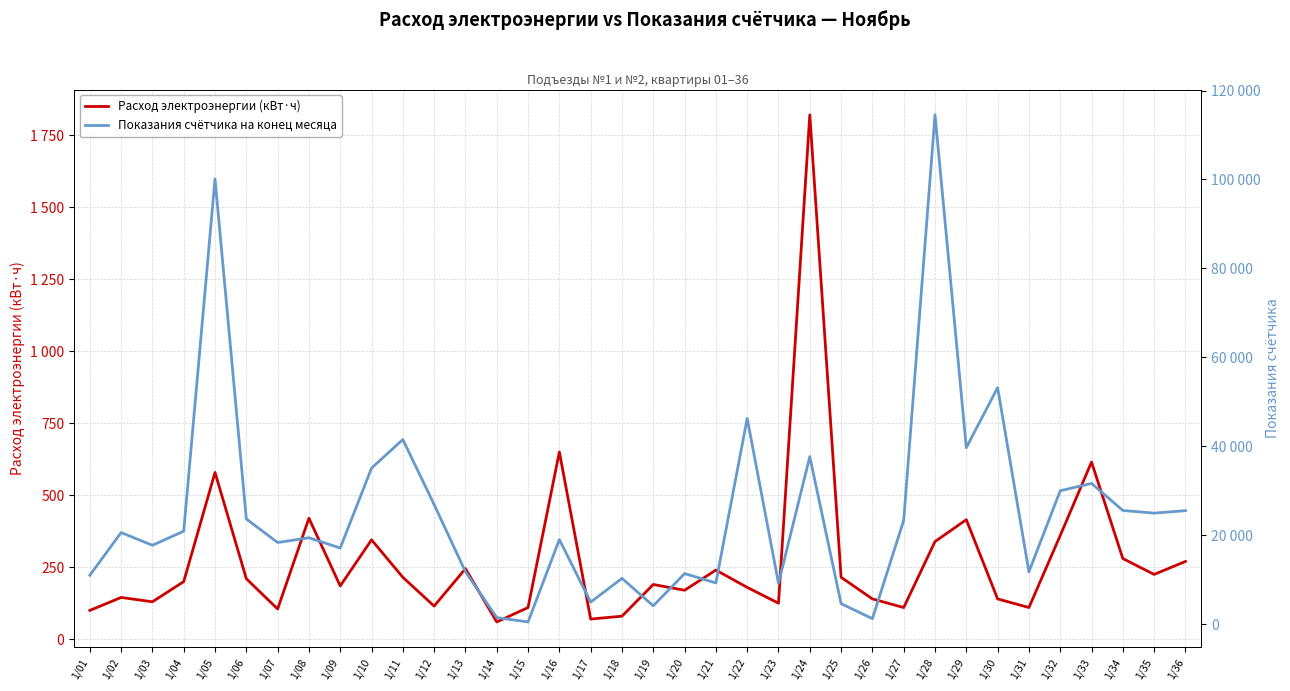

How many data points does each series have?

36